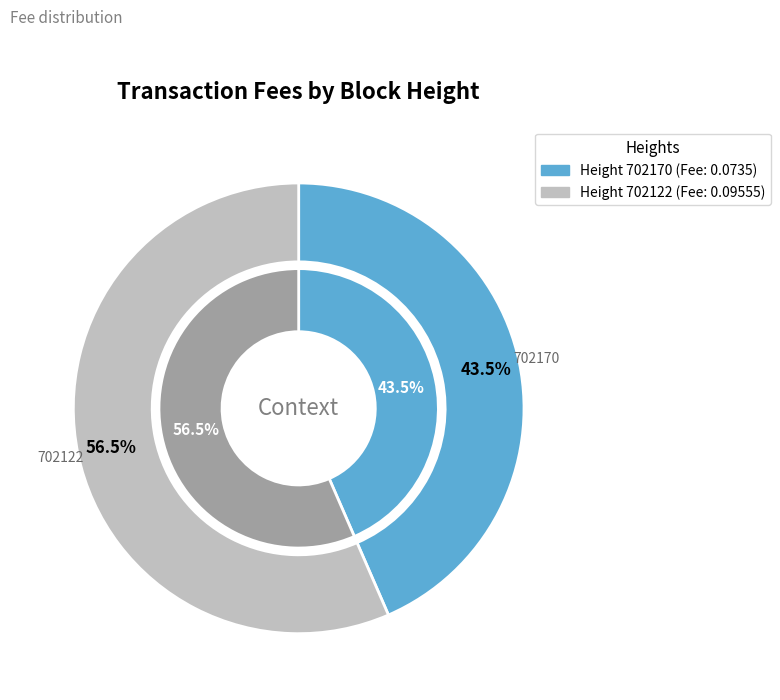

Is it true that 702122 is 57% of the pie?

True